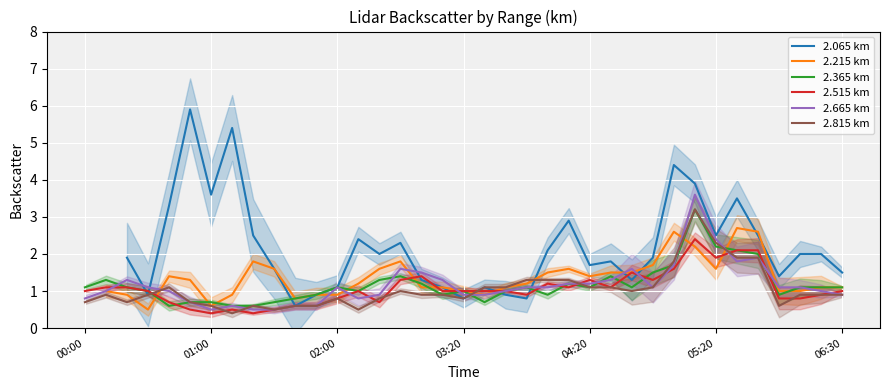

Where is 2.515 km nearest to the value 1?

00:00